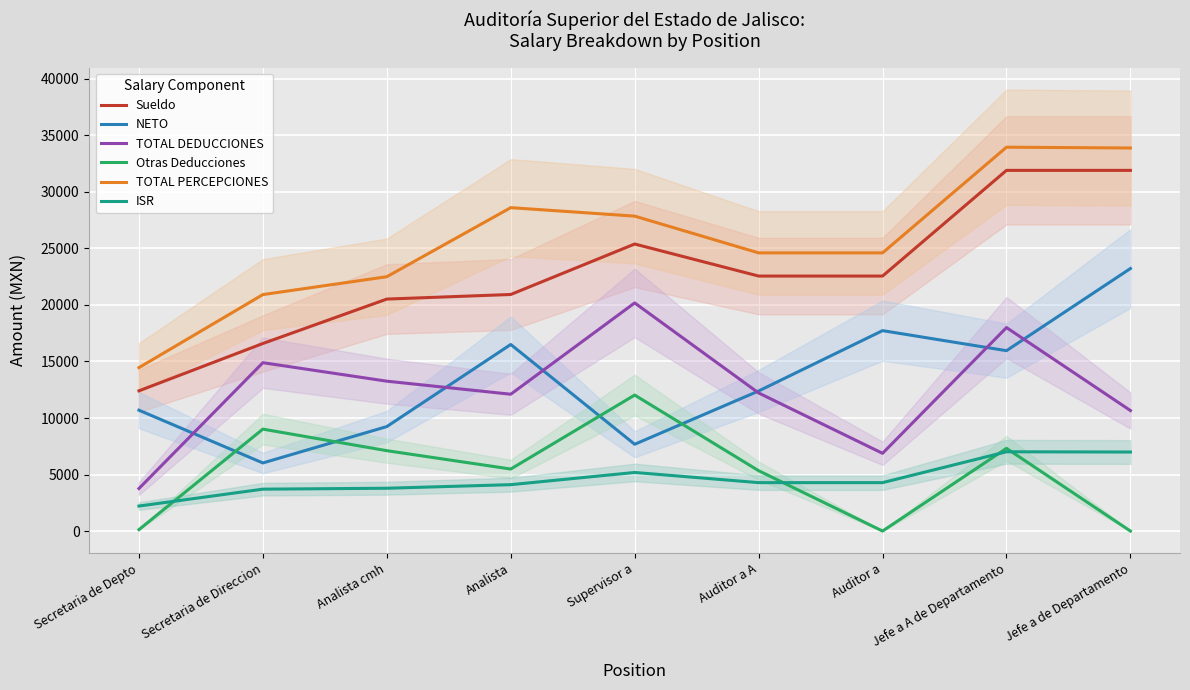

True or false: TOTAL PERCEPCIONES and ISR intersect in this chart.

False